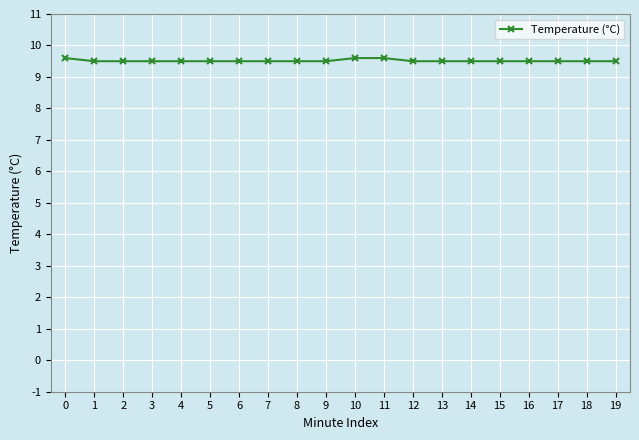

Count the number of categories in the chart.

20